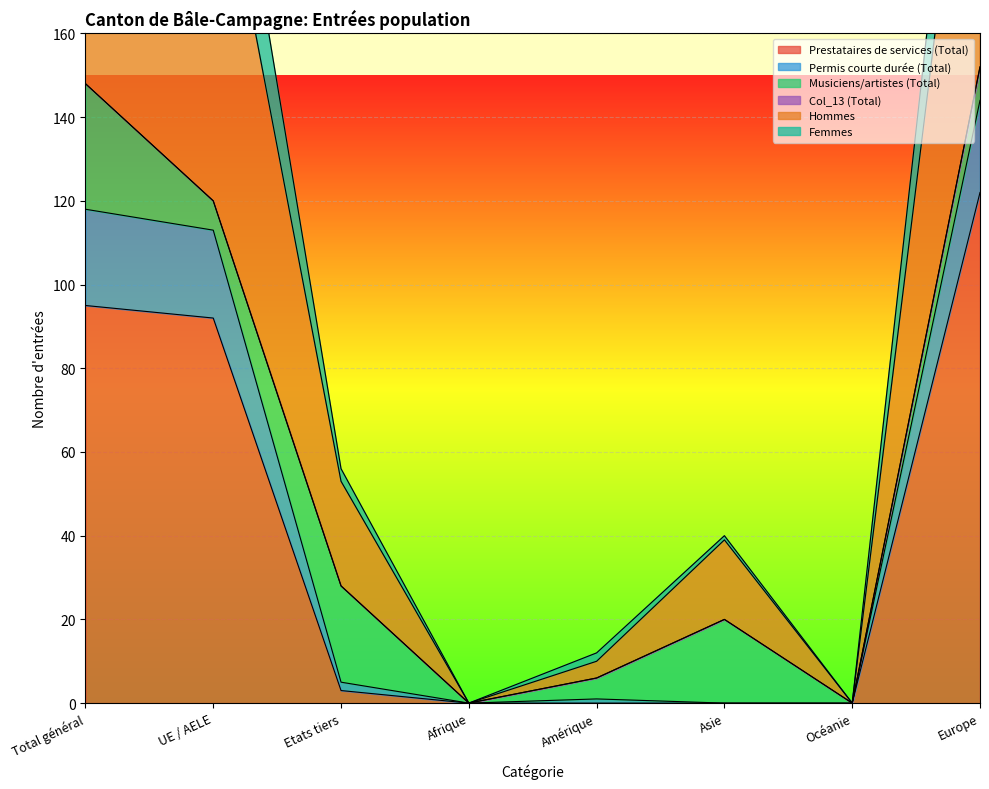

The Prestataires de services (Total) series shows 81 at Amérique. True or false?

False